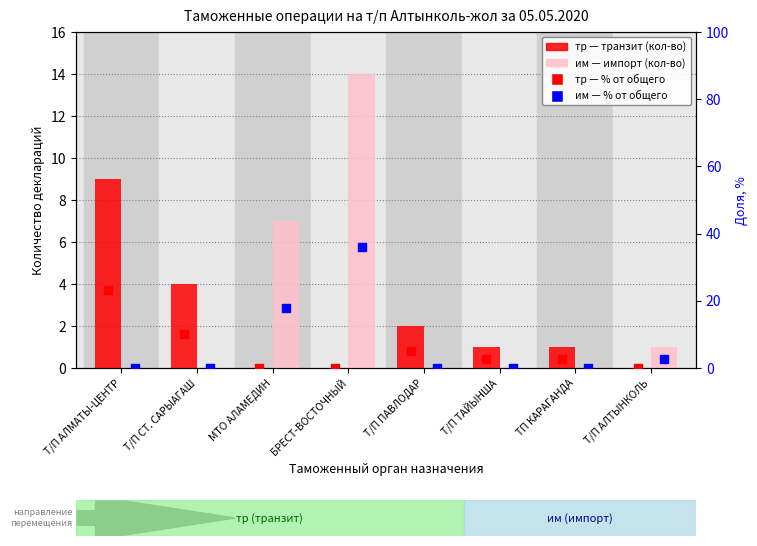

Which series has the largest Y range (max minus min)?

им % от общего